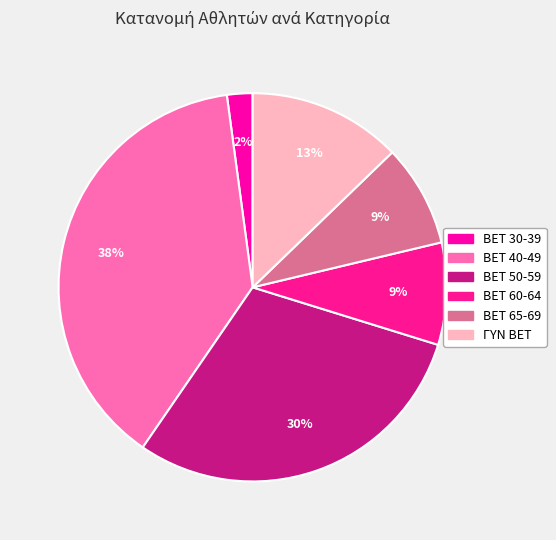

Does any single category account for the majority?

No